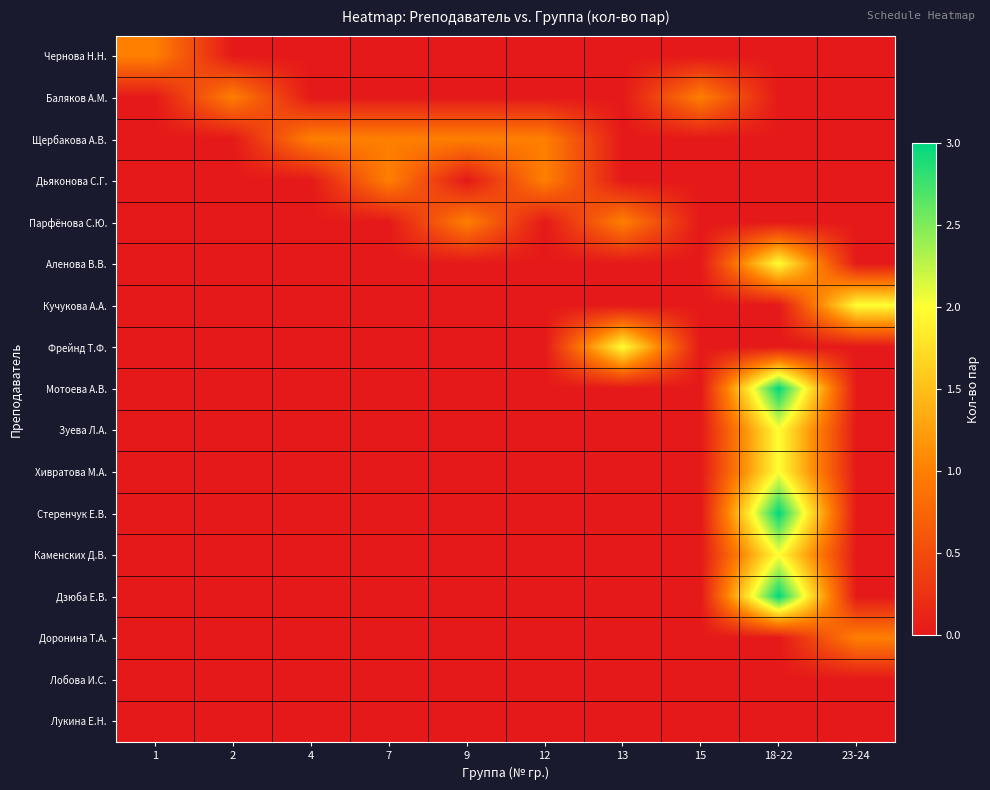

List the series in order of their peak value, lowest first.

Лобова И.С., Лукина Е.Н., Чернова Н.Н., Баляков А.М., Щербакова А.В., Дьяконова С.Г., Парфёнова С.Ю., Доронина Т.А., Аленова В.В., Кучукова А.А., Фрейнд Т.Ф., Зуева Л.А., Хивратова М.А., Каменских Д.В., Мотоева А.В., Стеренчук Е.В., Дзюба Е.В.